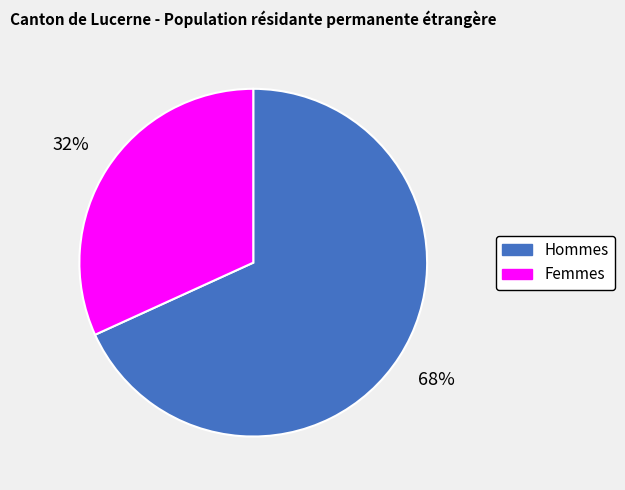

What is the largest slice in the pie chart?

Hommes